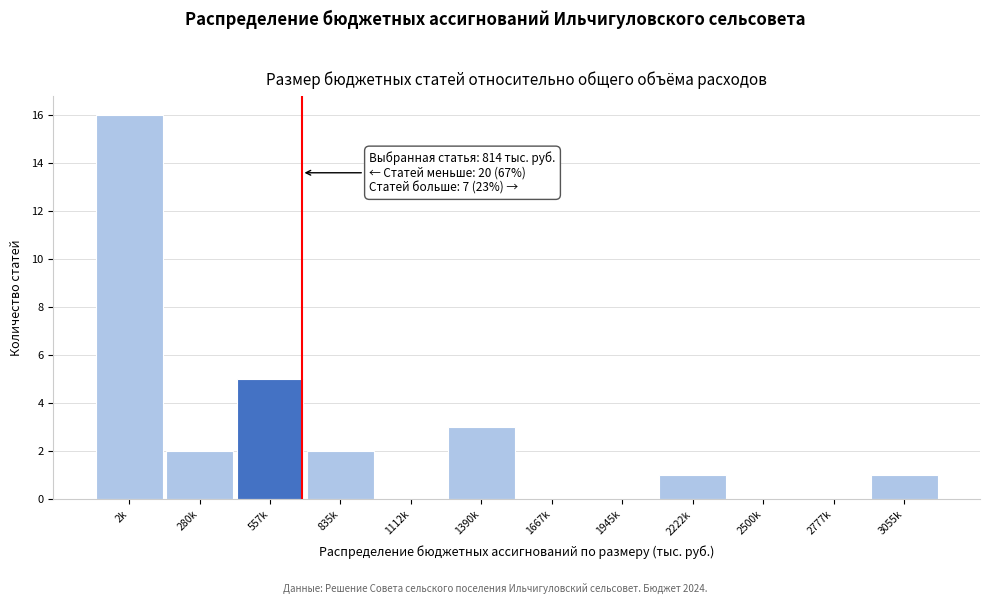

Reading left to right, extract all data points from this chart.

2k=16	280k=2	557k=5	835k=2	1112k=0	1390k=3	1667k=0	1945k=0	2222k=1	2500k=0	2777k=0	3055k=1